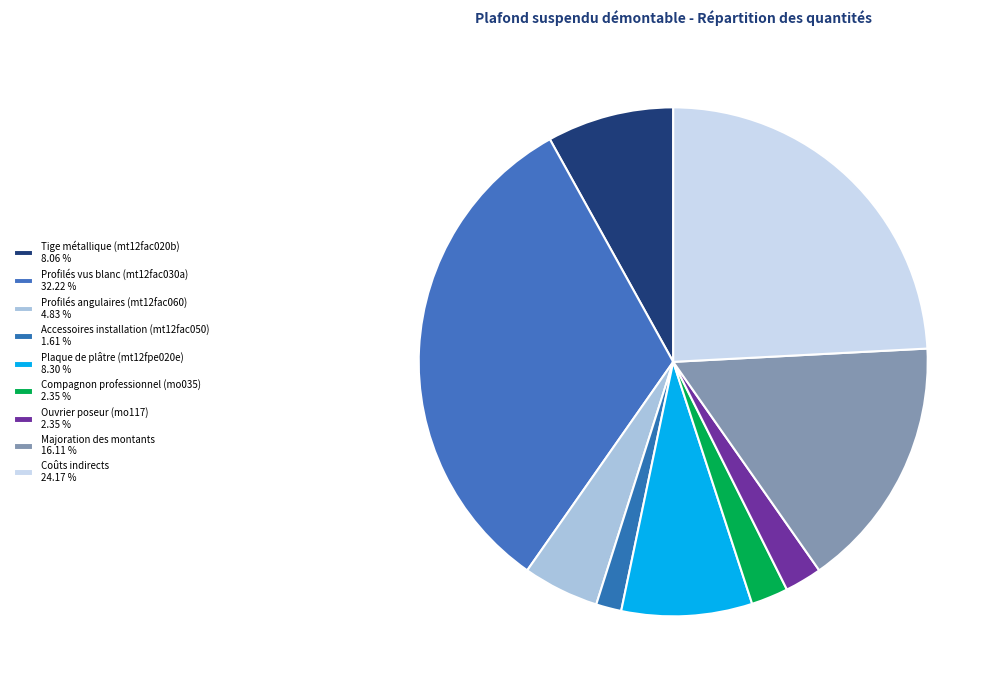

Count the number of slices in the pie.

9